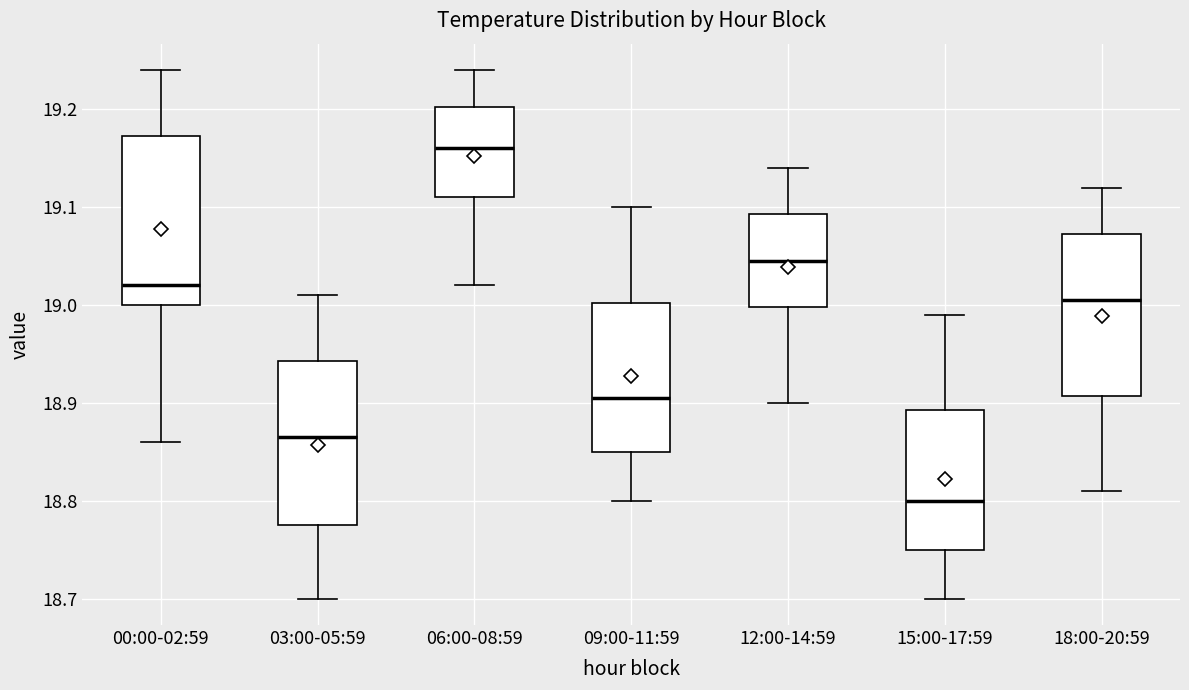

Which box has the lowest median line?

15:00-17:59